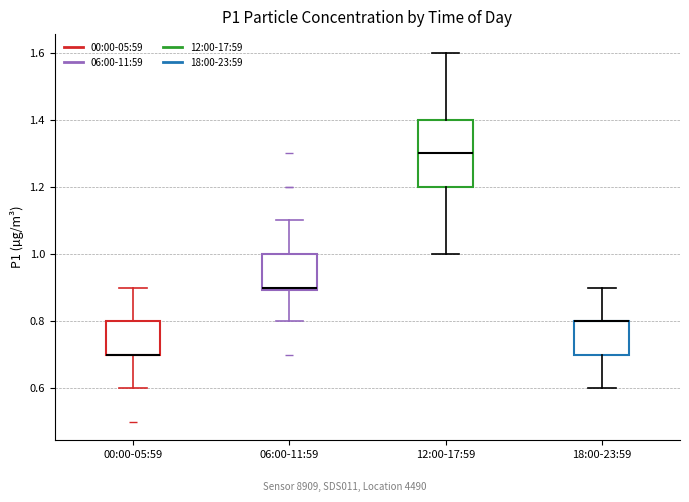

Reading left to right, read every box against the y-axis: the position of its median line, the range the box covers, and the ends of its whiskers. The values are not printed on the chart, so give them approximately, as read against the axis.

00:00-05:59: median 0.7 (drawn on the box's lower edge), box 0.7 to 0.8, whiskers 0.6 to 0.9
06:00-11:59: median 0.9 (just above the box's lower edge), box 0.9 to 1.0, whiskers 0.8 to 1.1
12:00-17:59: median 1.3, box 1.2 to 1.4, whiskers 1.0 to 1.6
18:00-23:59: median 0.8 (drawn on the box's upper edge), box 0.7 to 0.8, whiskers 0.6 to 0.9